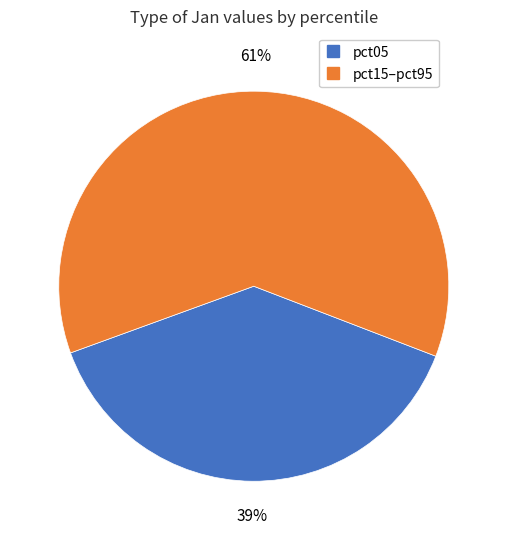

Is there any slice that represents more than half of the pie?

Yes